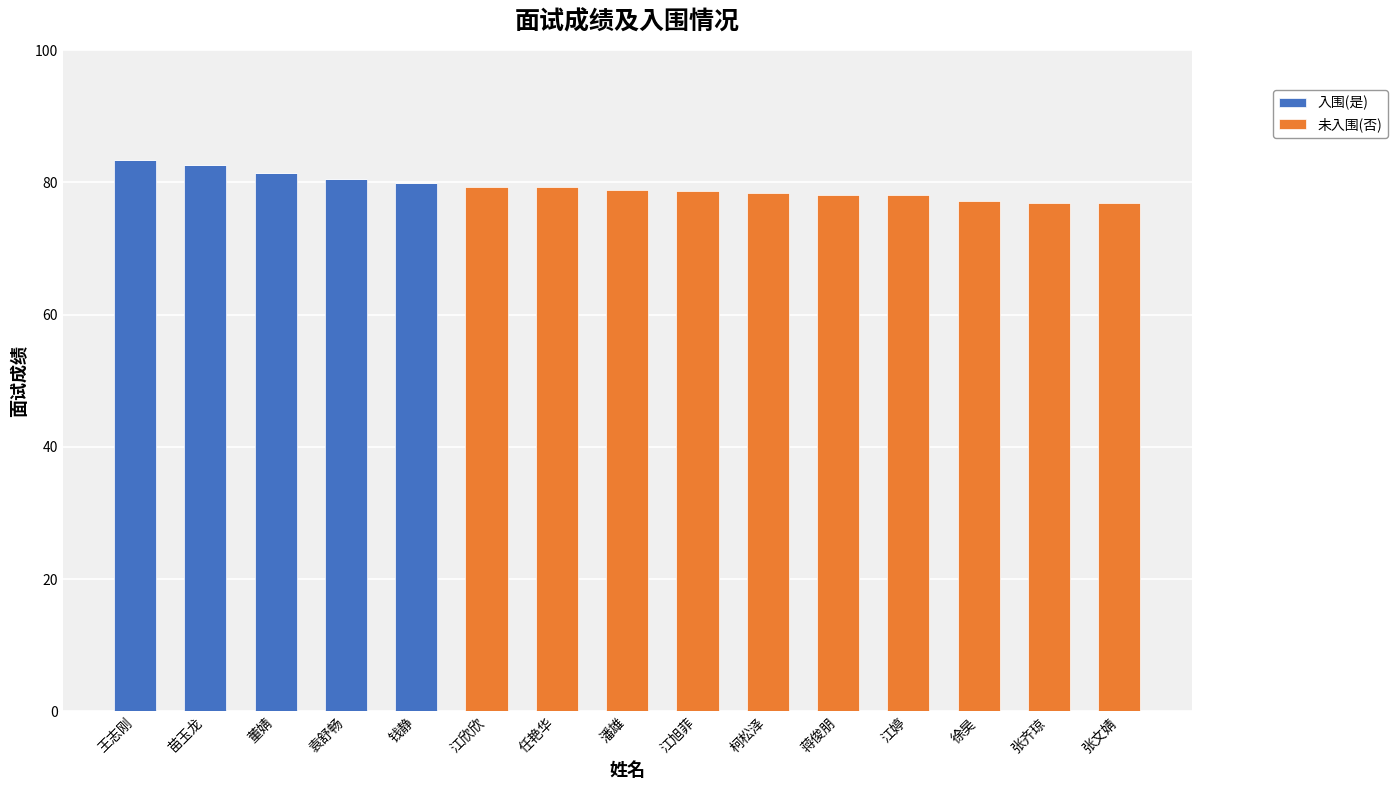

The 入围(是) series shows 0.0 at 江婷. True or false?

True